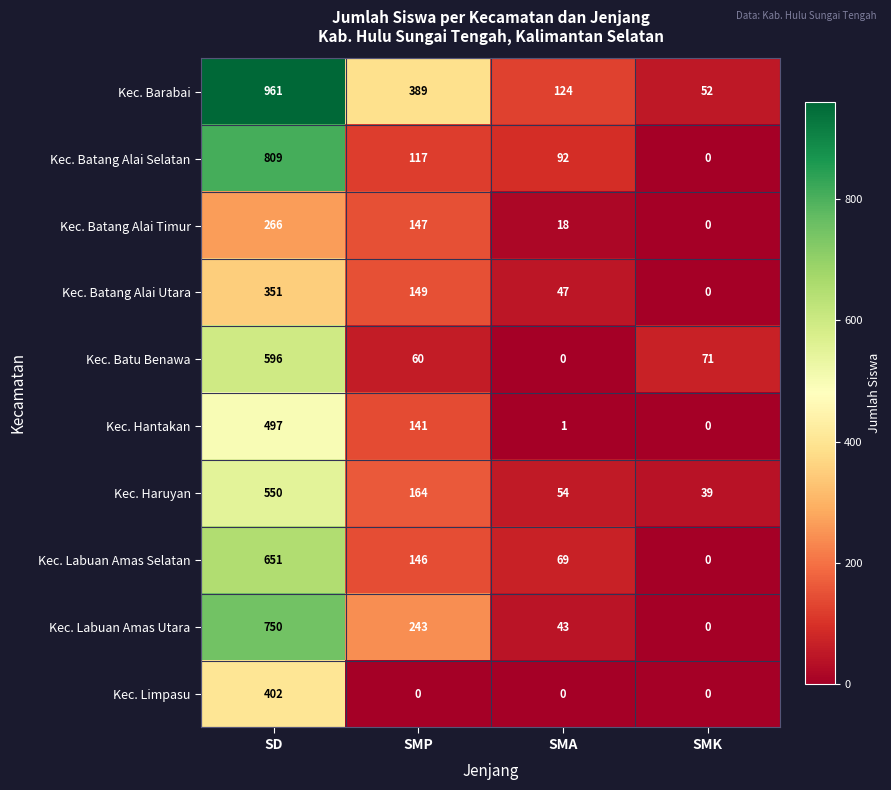

Between SMA and SMK, which series saw the biggest shift?

Kec. Batang Alai Selatan